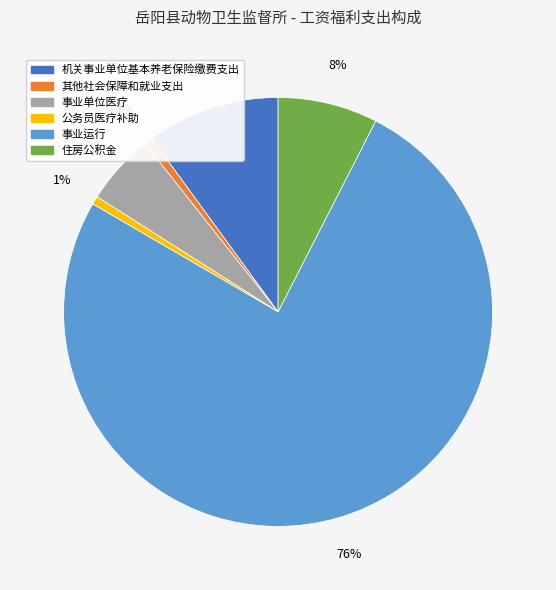

To the nearest percent, what is the average slice percentage?

17%